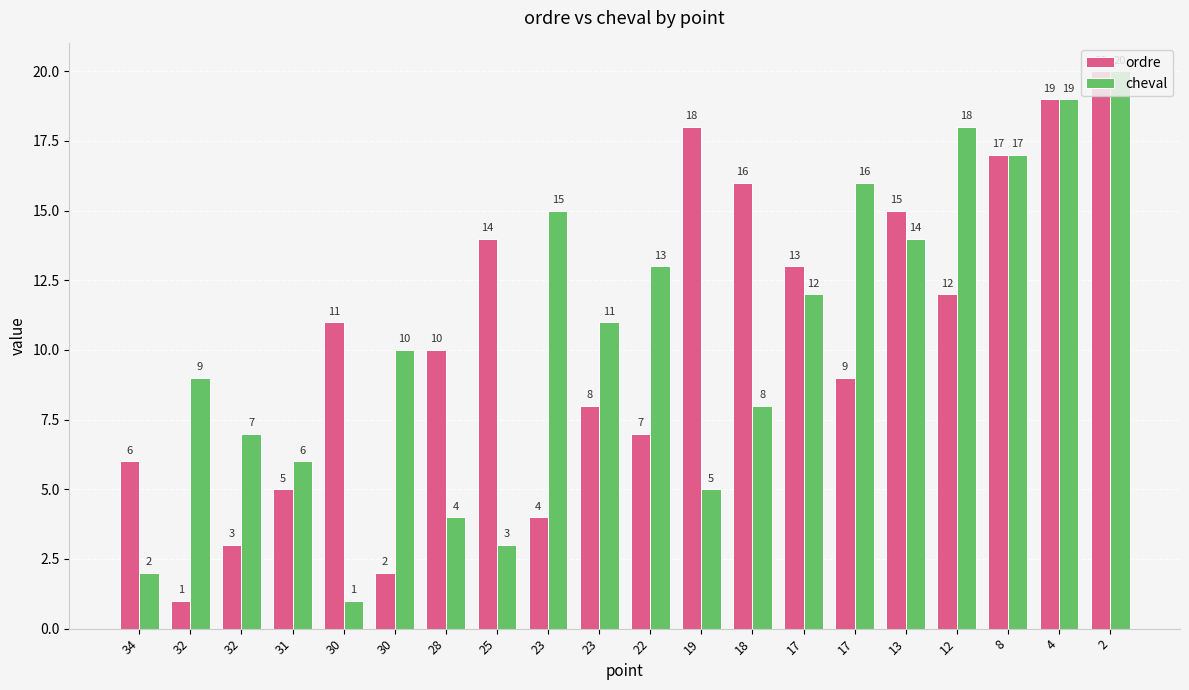

The value of cheval at 30 is 1. True or false?

True